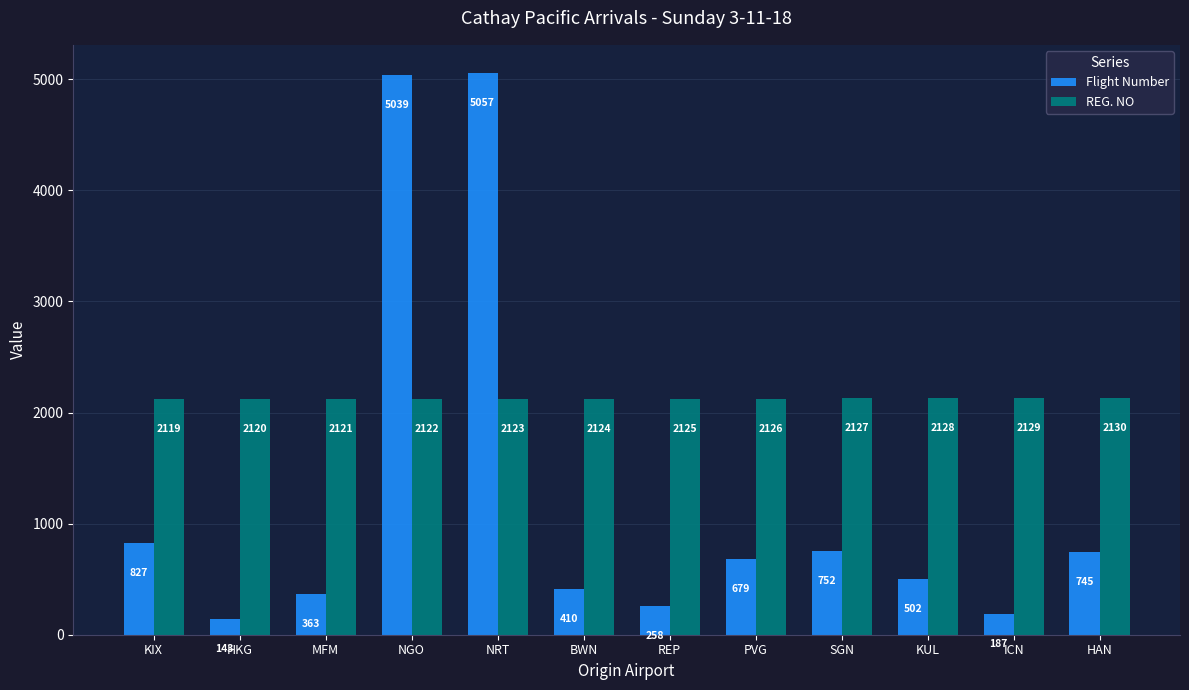

What is the label of the 1st bar from the left?

KIX